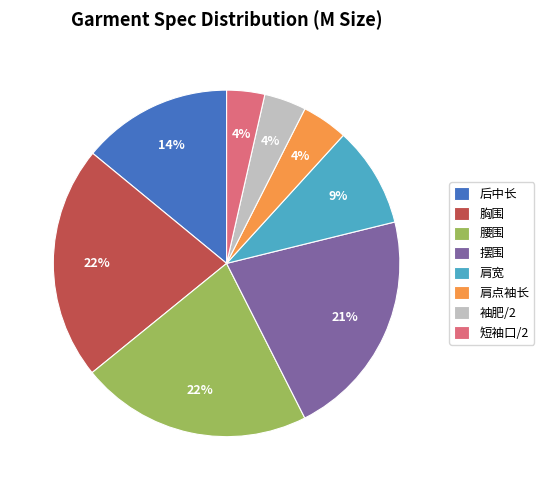

Is there a majority slice in this chart?

No